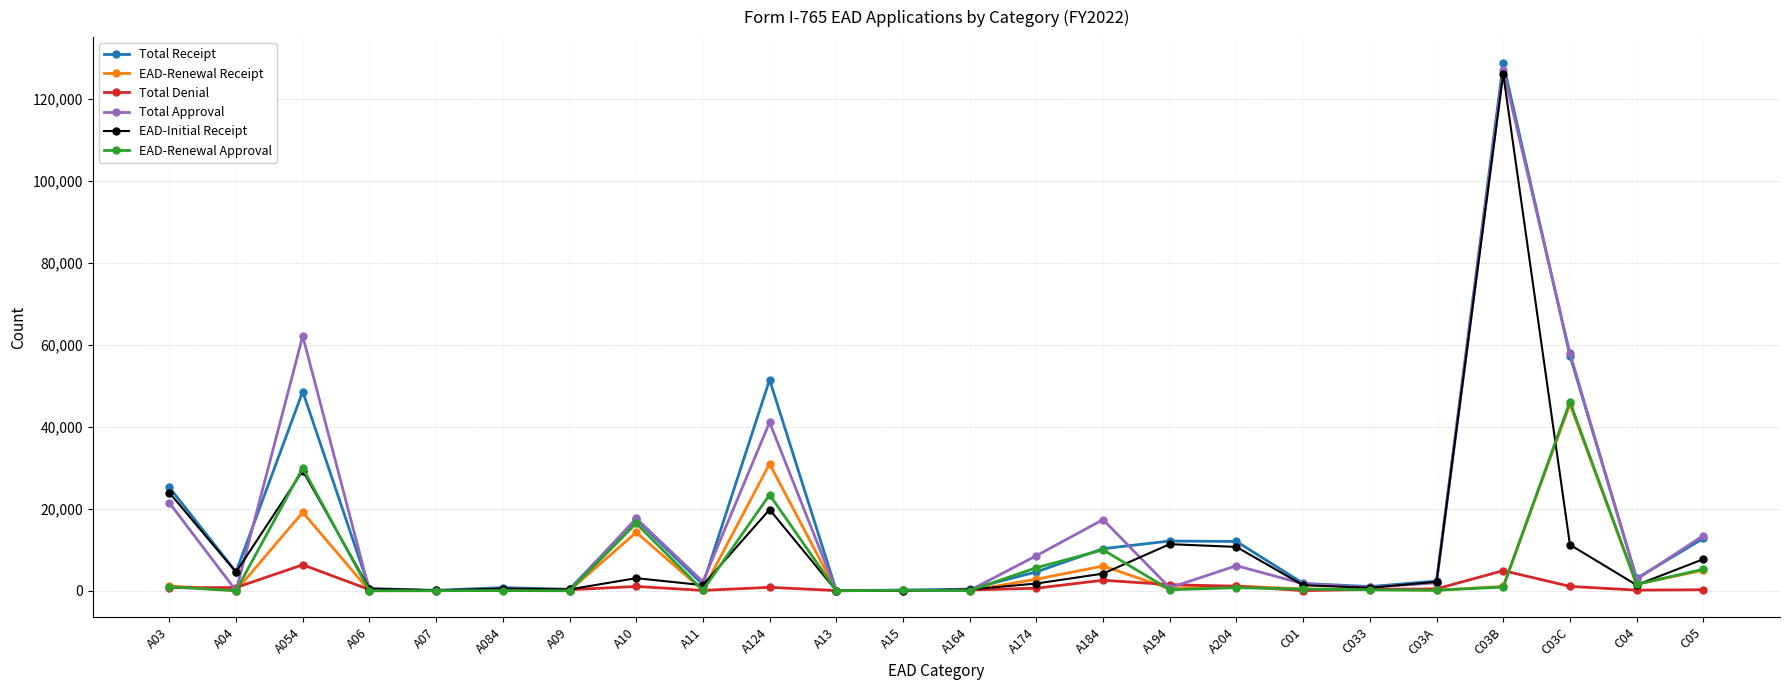

Which label corresponds to the largest value in the chart?

C03B